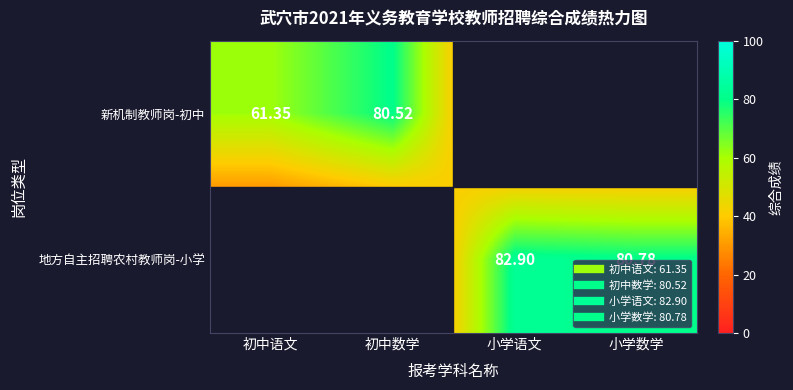

Is it true that 地方自主招聘农村教师岗-小学 equals 136.9 at 小学数学?

False